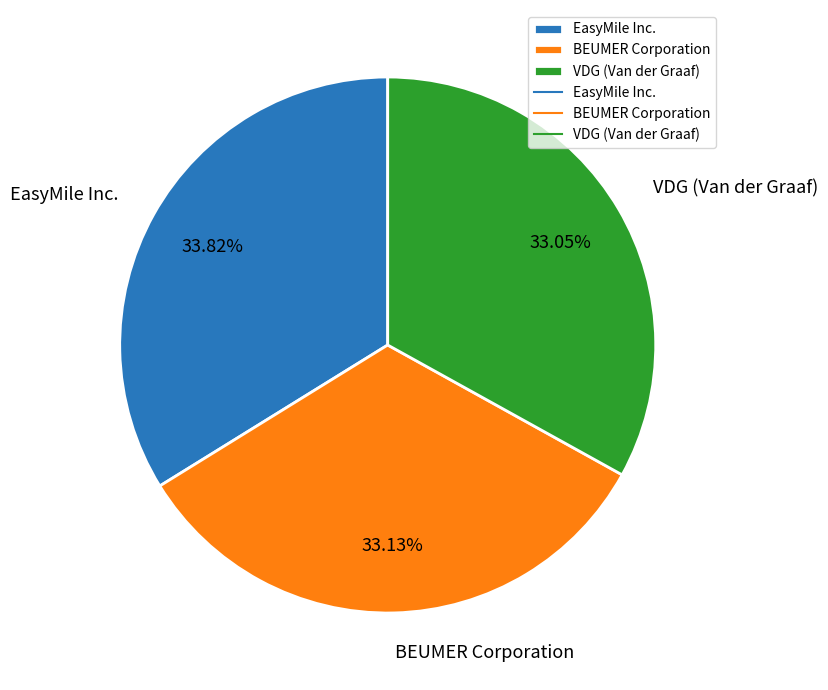

What percentage is the EasyMile Inc. slice, to the nearest percent?

34%